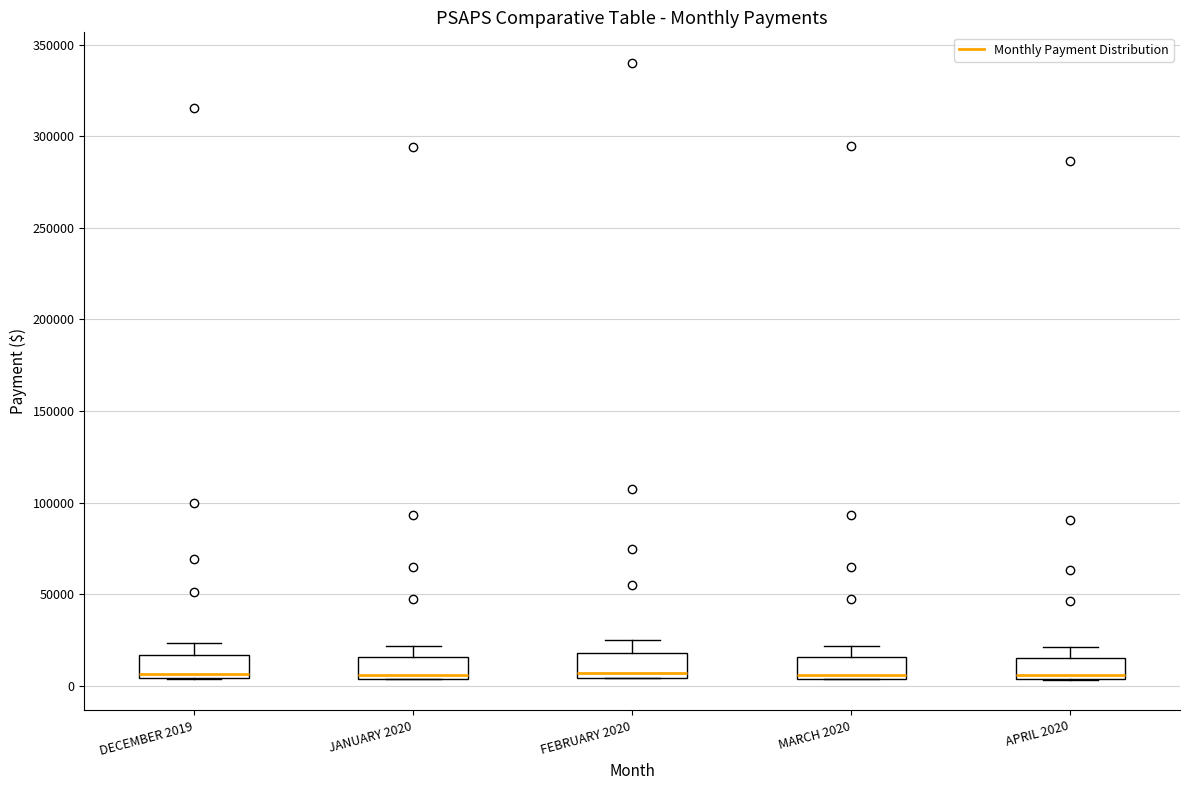

Where does the upper whisker of the box for DECEMBER 2019 end on the y-axis? The values are not printed on the chart, so give them approximately, as read against the axis.

25000